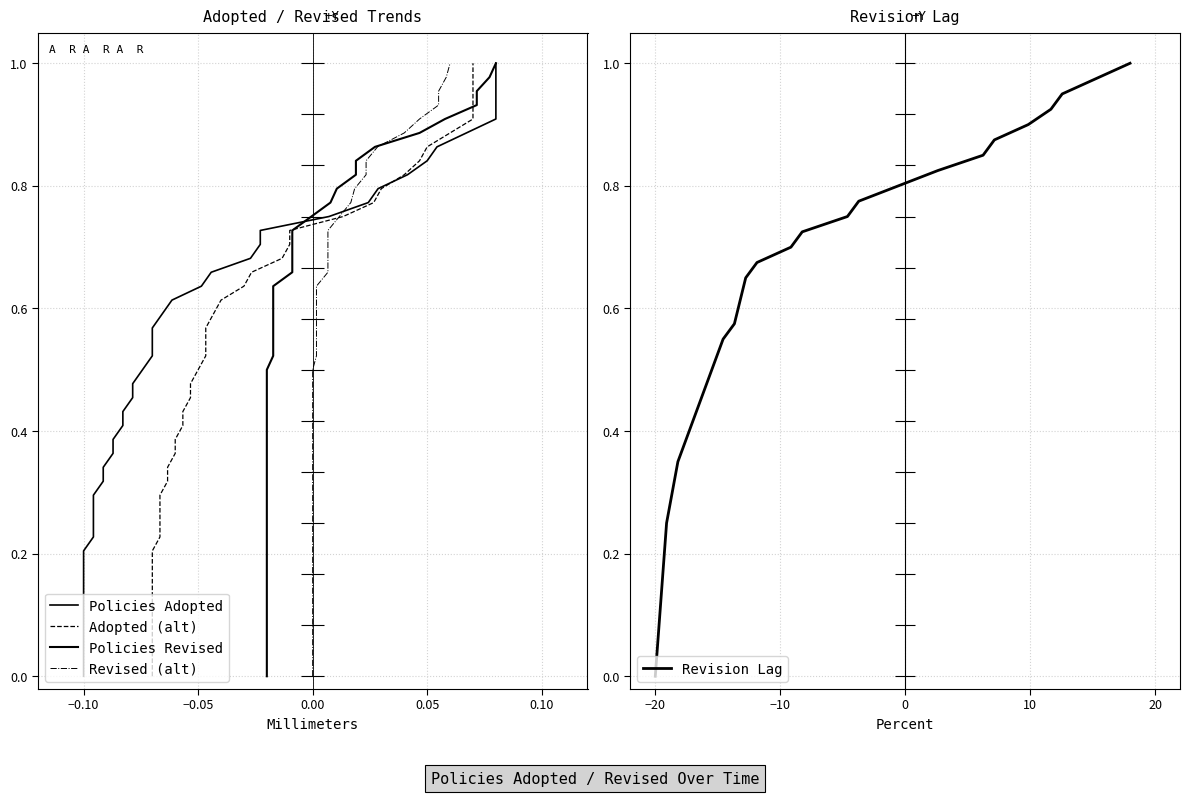

What is the value of the 2nd point from the left?

0.2